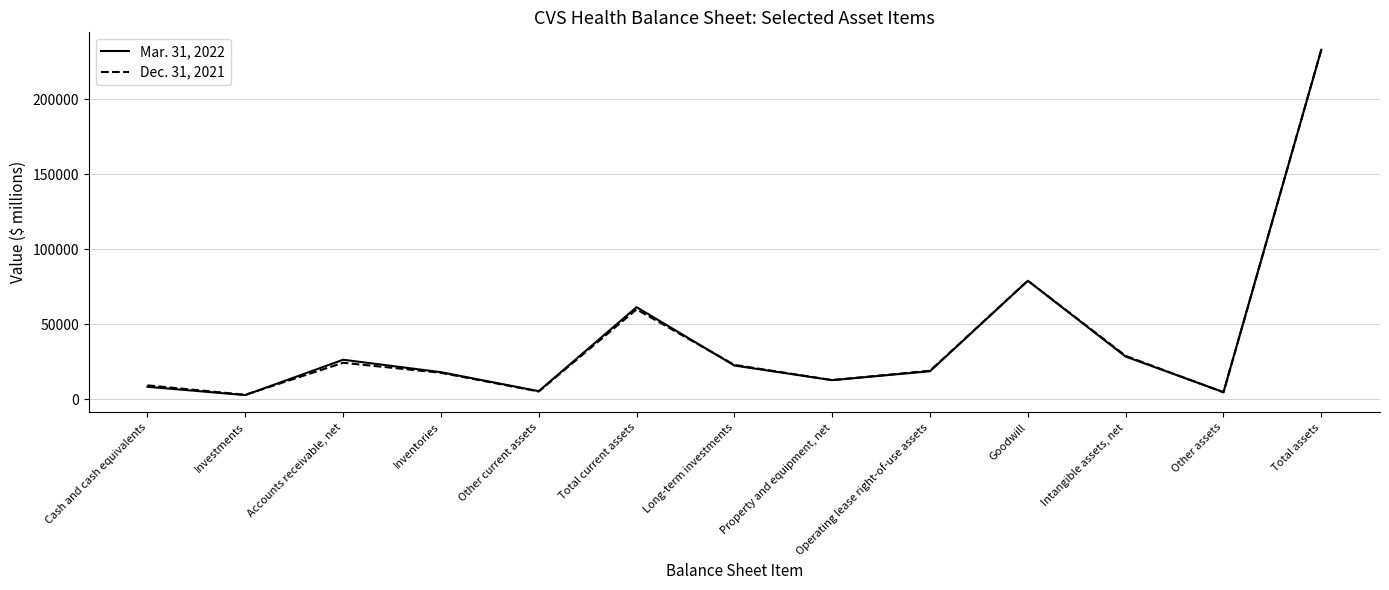

The value of Mar. 31, 2022 at Total current assets is 21748. True or false?

False